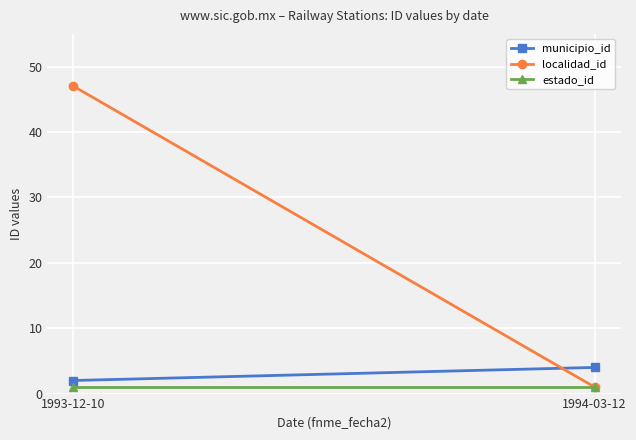

The municipio_id series shows 7 at 1994-03-12. True or false?

False